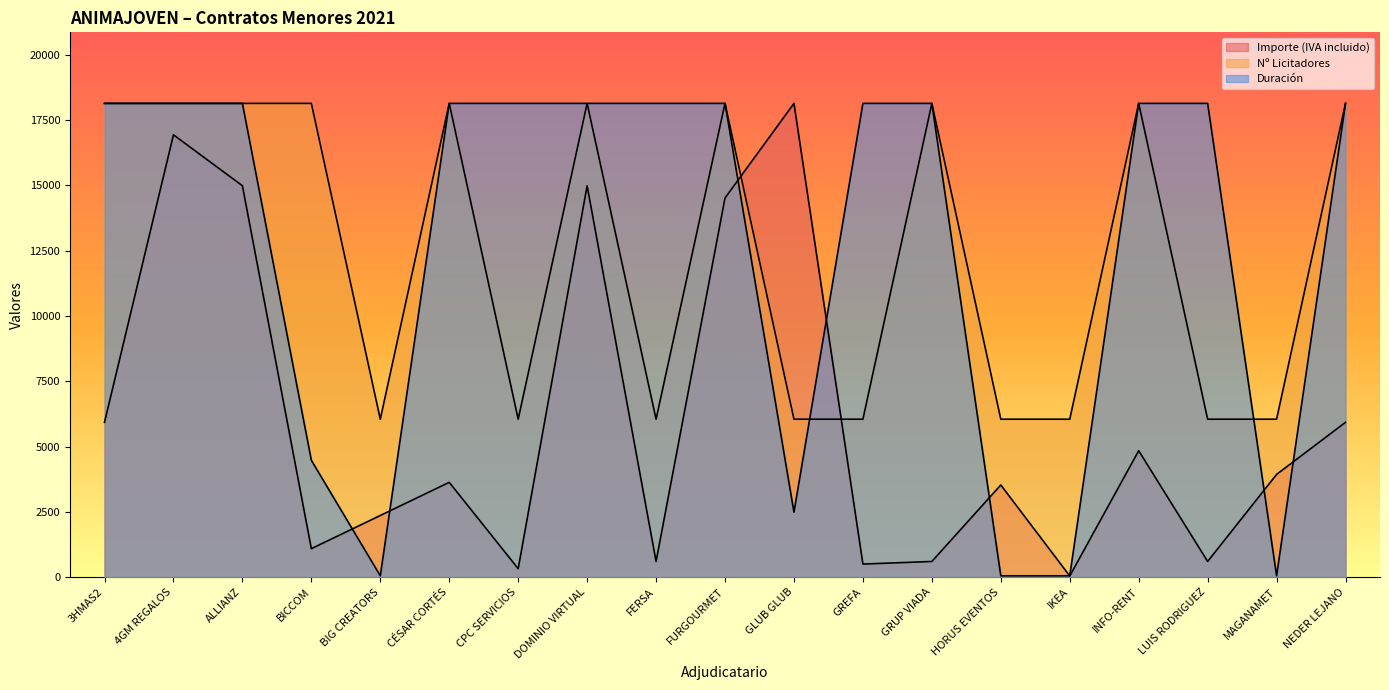

What is the value of the Nº Licitadores point at the 9th from the left?

6048.0